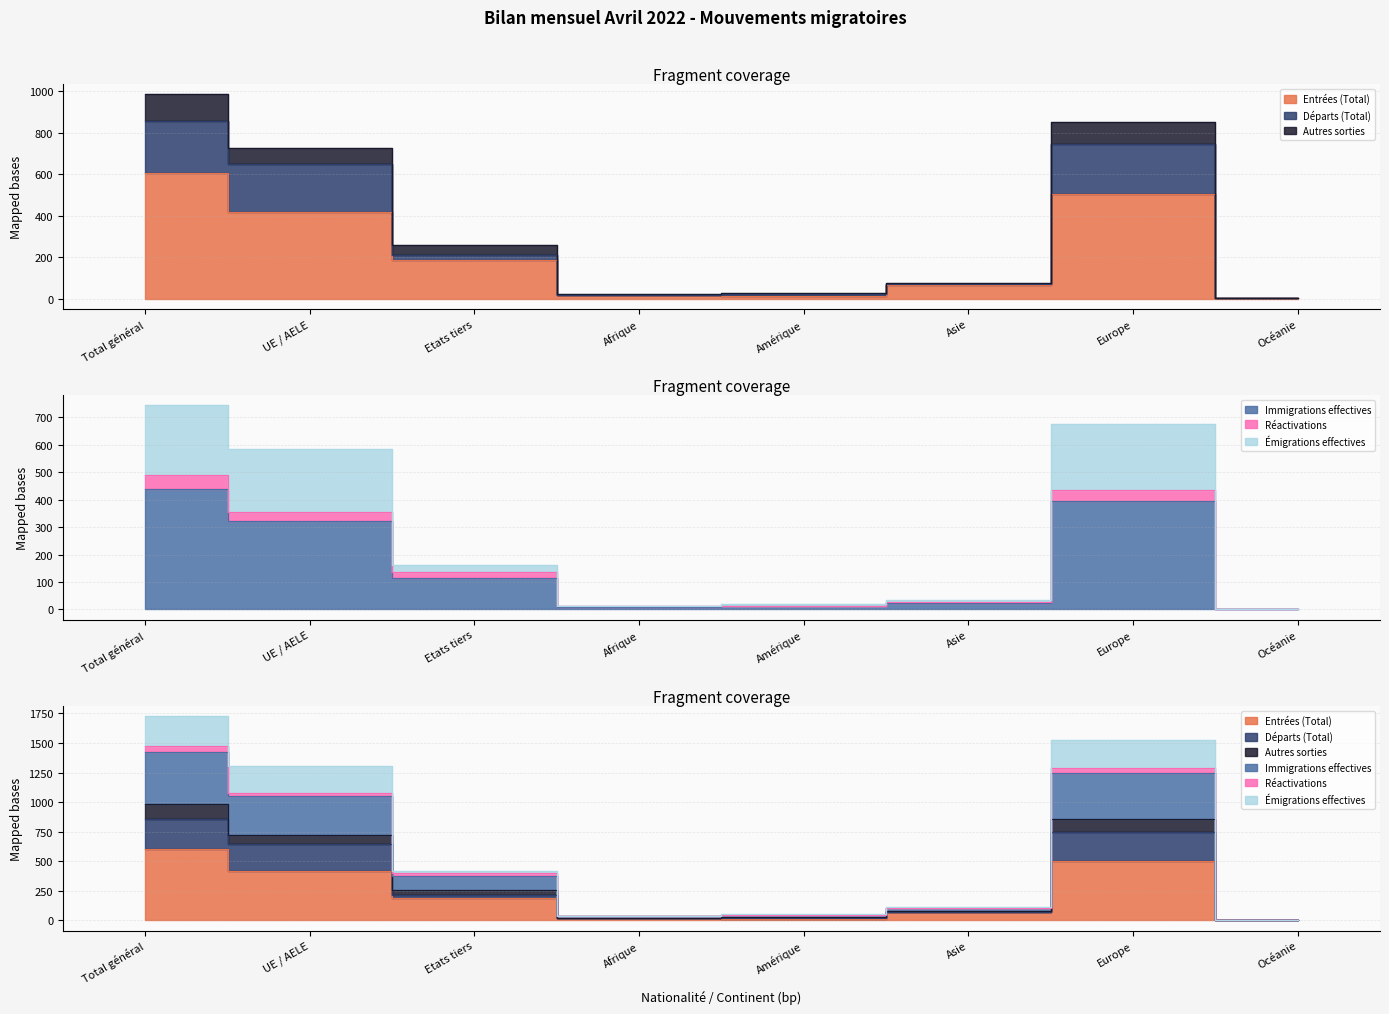

Which series has the widest spread of values?

Émigrations effectives